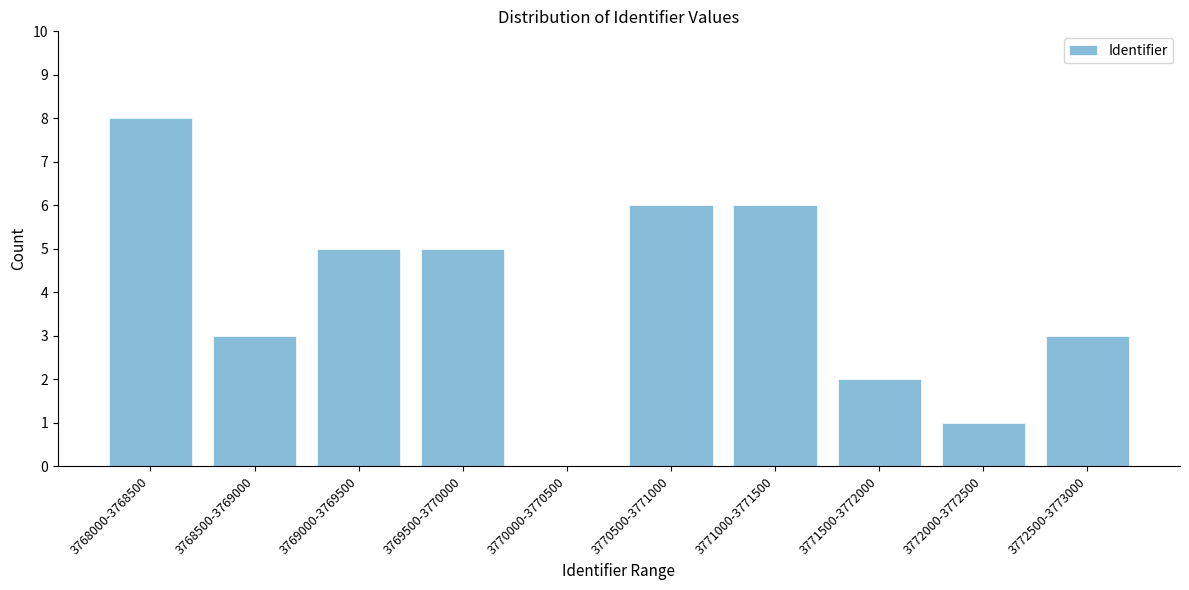

Reading left to right, list all the values displayed in this chart.

3768000-3768500=8	3768500-3769000=3	3769000-3769500=5	3769500-3770000=5	3770000-3770500=0	3770500-3771000=6	3771000-3771500=6	3771500-3772000=2	3772000-3772500=1	3772500-3773000=3